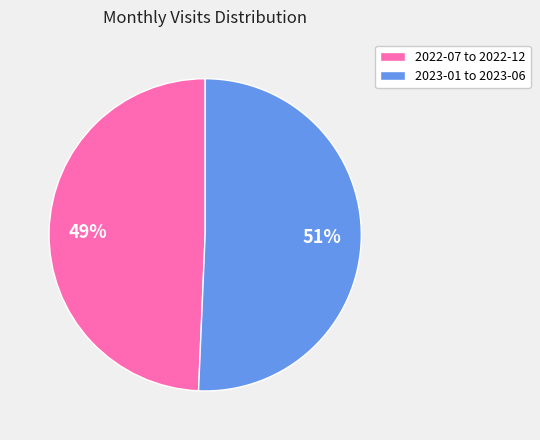

How many segments does this pie chart have?

2